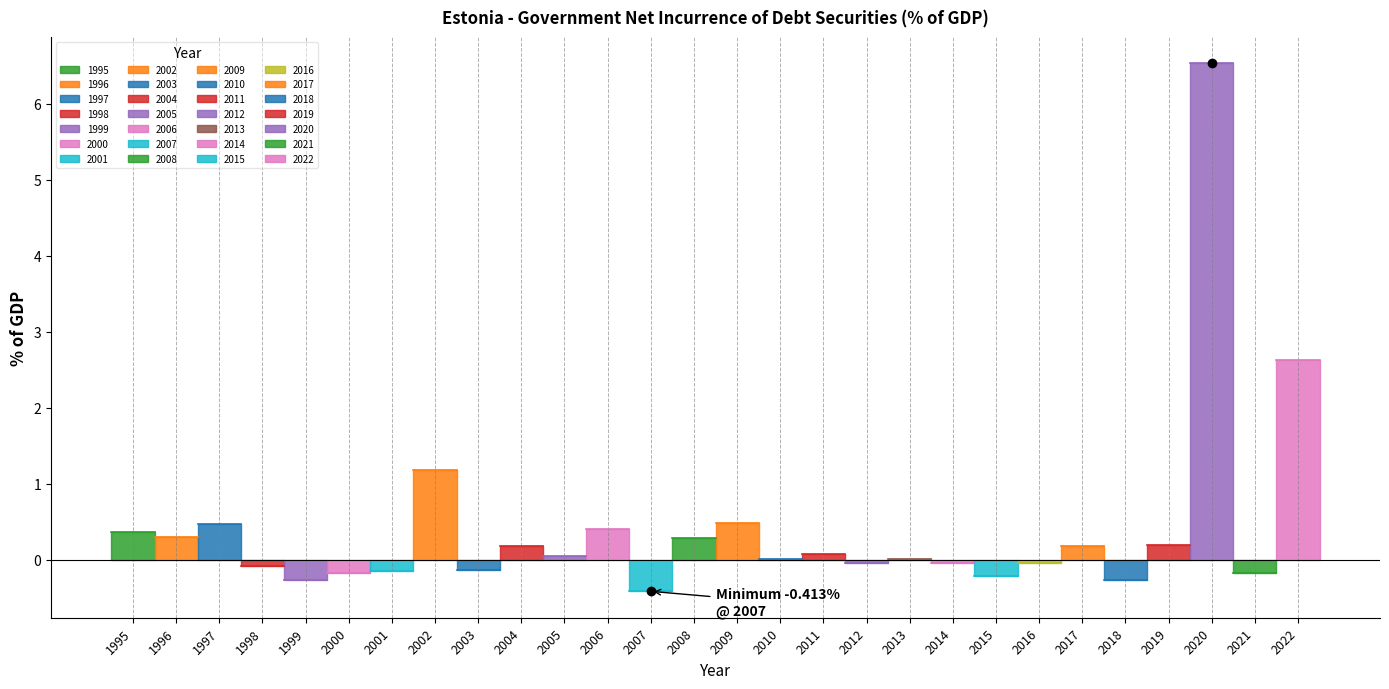

The value at 2016 is -0.0. True or false?

True